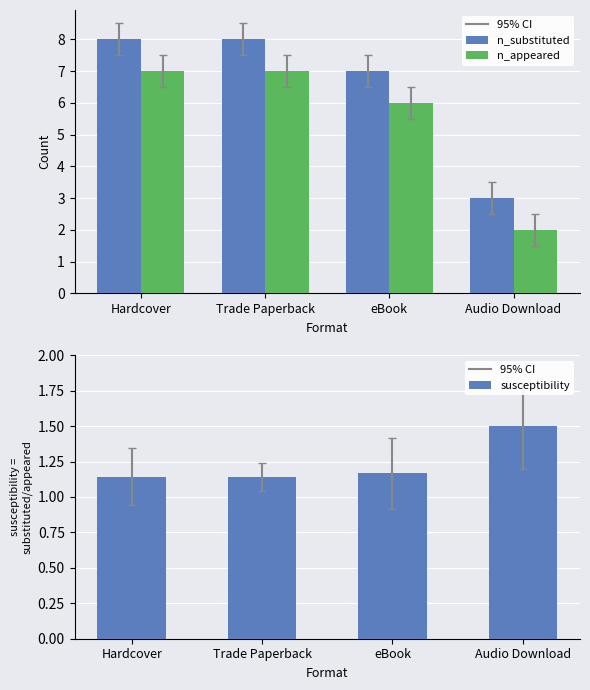

List the series in order of their overall mean, lowest first.

susceptibility, n_appeared, n_substituted